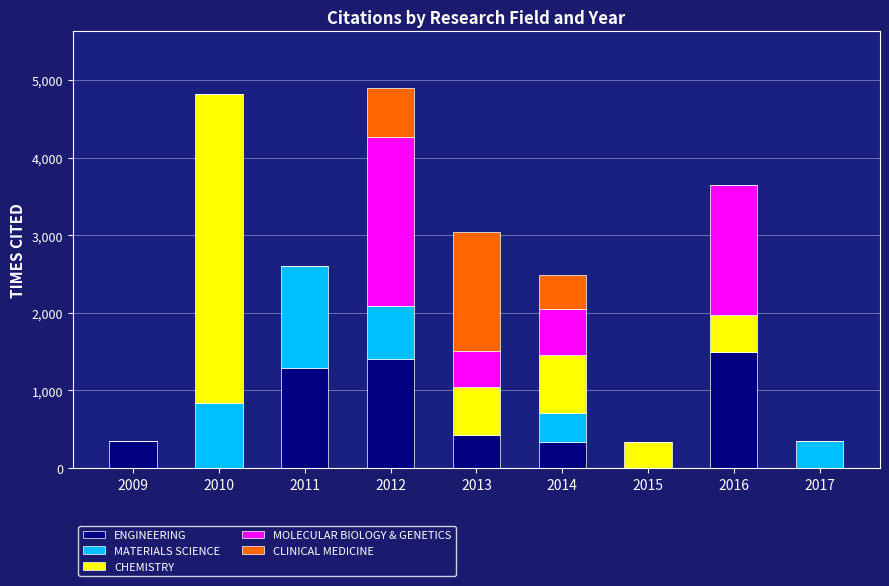

What are all the series names shown in the legend?

ENGINEERING, MATERIALS SCIENCE, CHEMISTRY, MOLECULAR BIOLOGY & GENETICS, CLINICAL MEDICINE